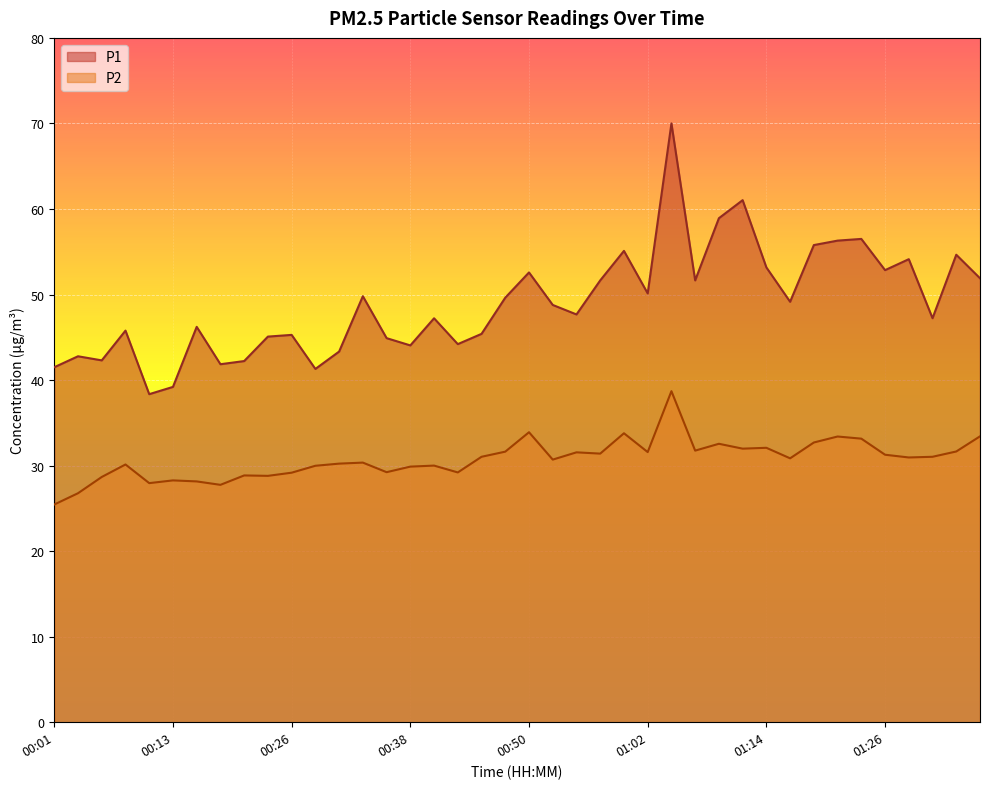

True or false: P1 and P2 intersect in this chart.

False